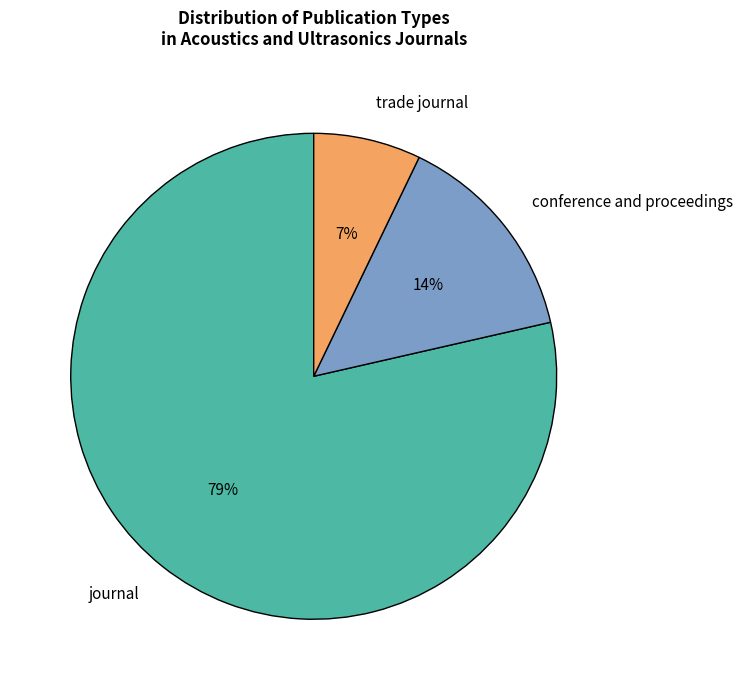

True or false: journal accounts for 72% of the total.

False